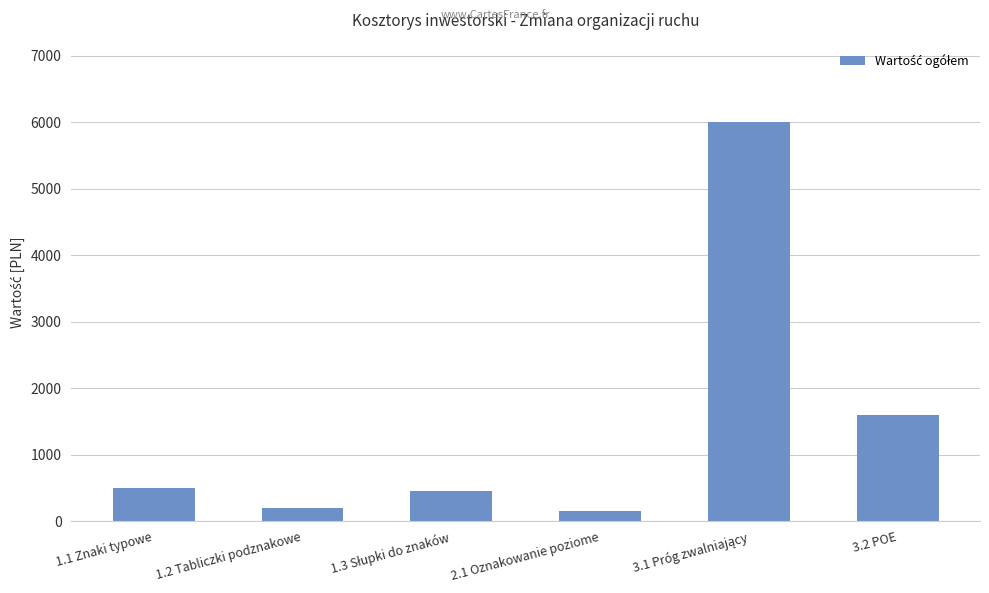

Is it true that the value at 1.1 Znaki typowe is 227.2?

False